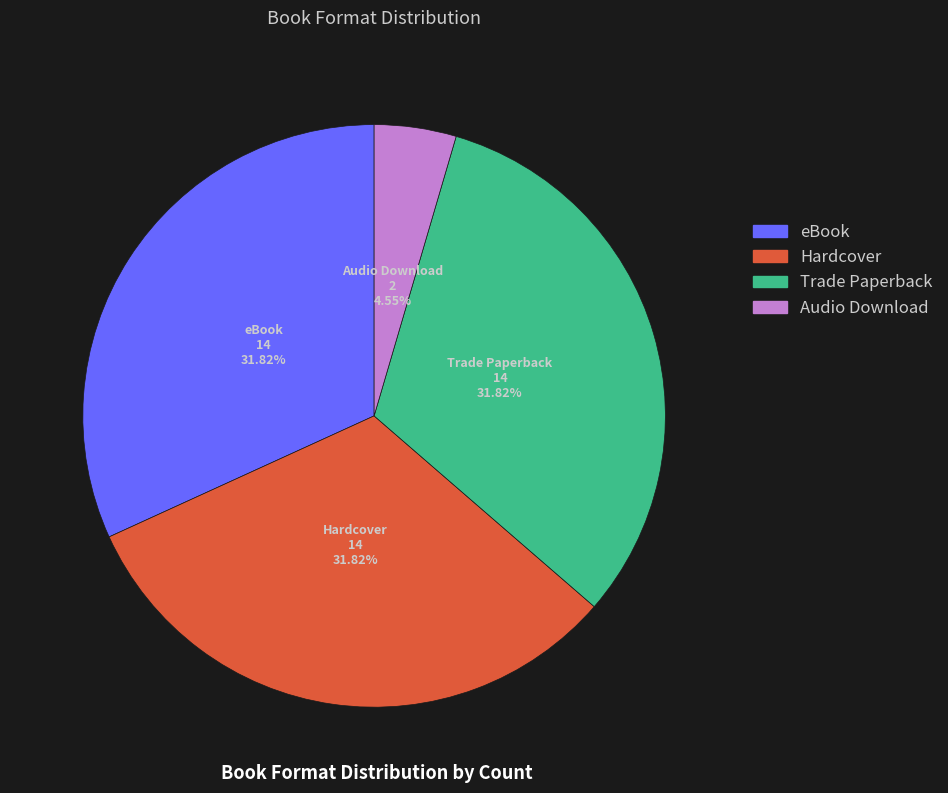

What percentage is the eBook slice, to the nearest percent?

32%